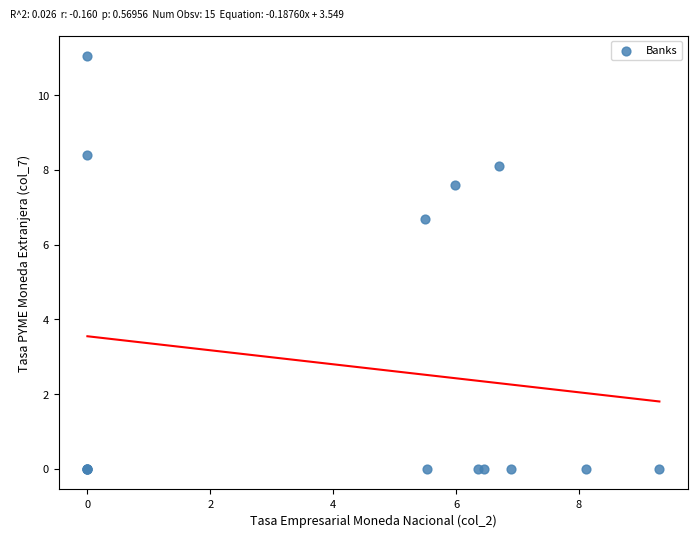

What Y value in the scatter plot is closest to 5?

6.7